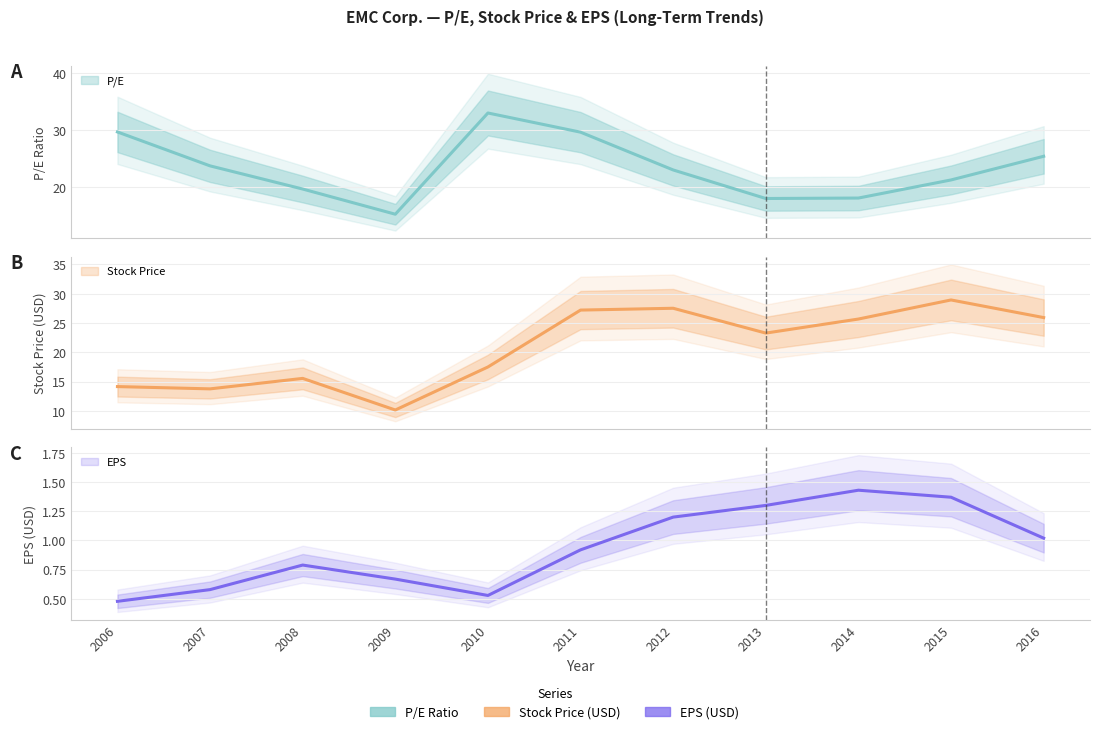

At which category does EPS reach its first local valley?

2010